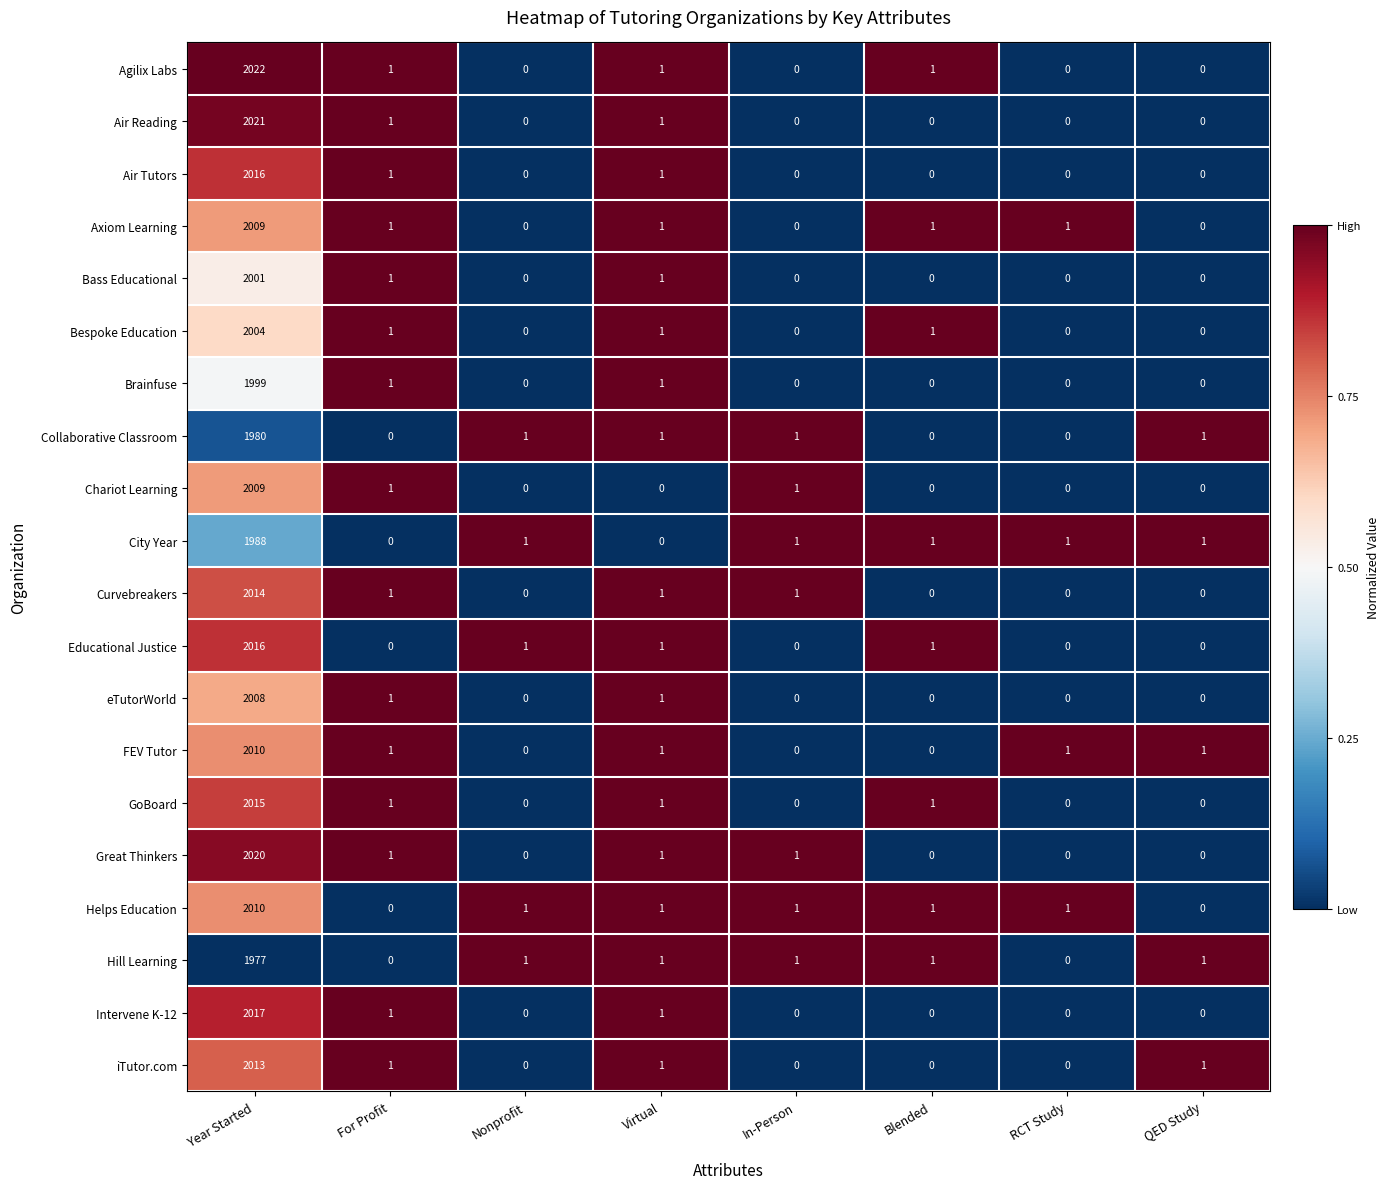

What is the difference between the Bass Educational values at Year Started and Nonprofit?

2001